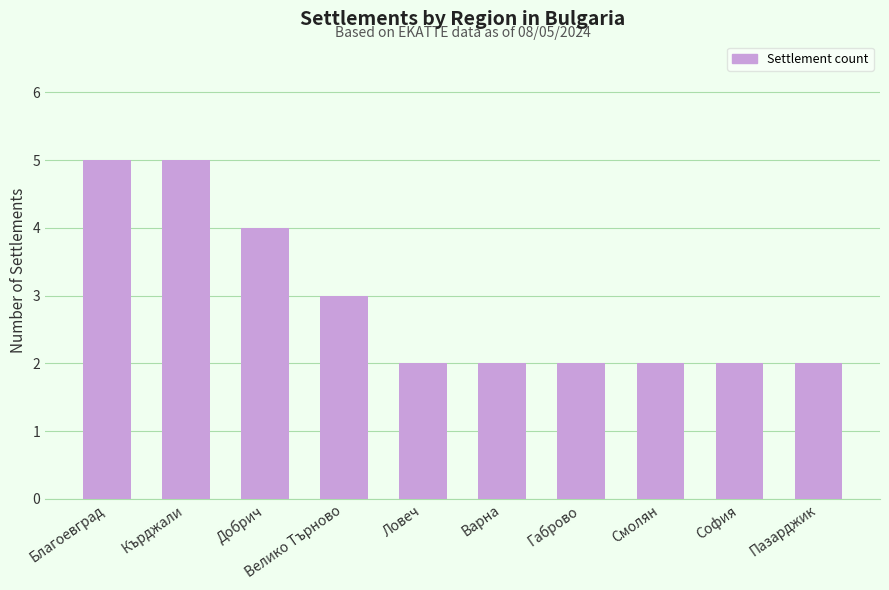

What is the difference between the second highest and second lowest values?

3